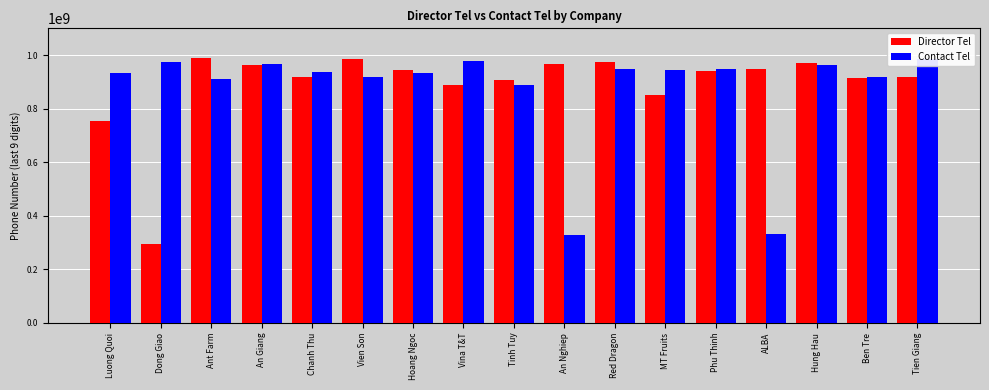

Which series has the largest total across all categories?

Director Tel